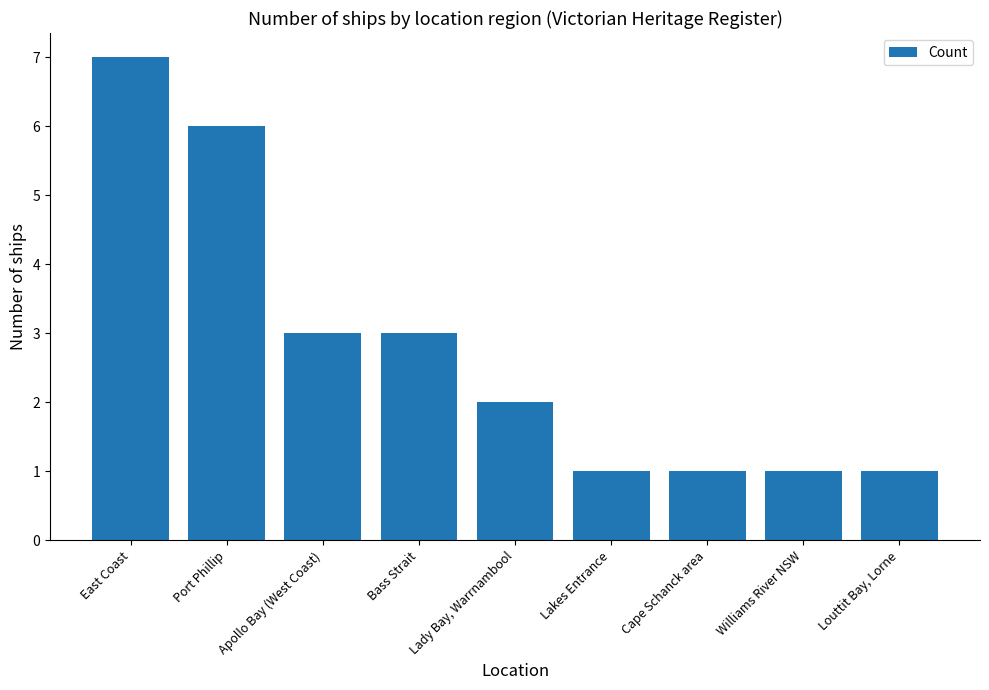

Between Bass Strait and Lakes Entrance, which is larger?

Bass Strait